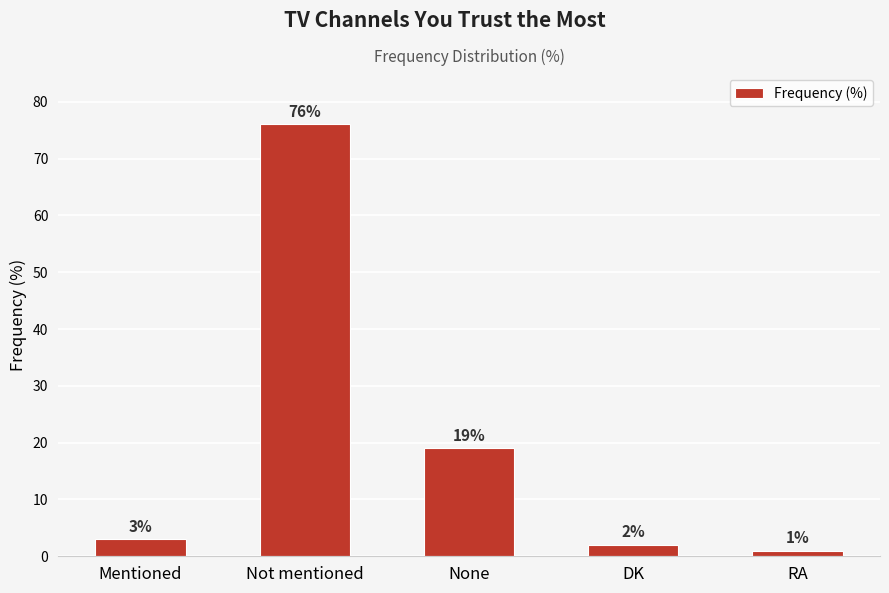

At which category does the chart reach its minimum across all series?

RA